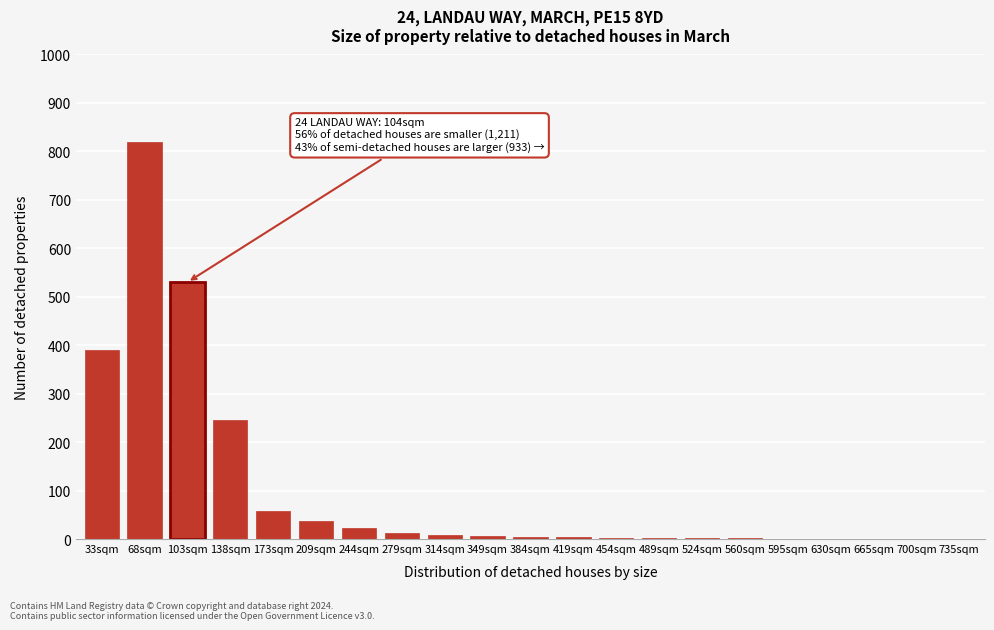

Approximately how many times larger is the value at 103sqm compared to 173sqm?

9.1